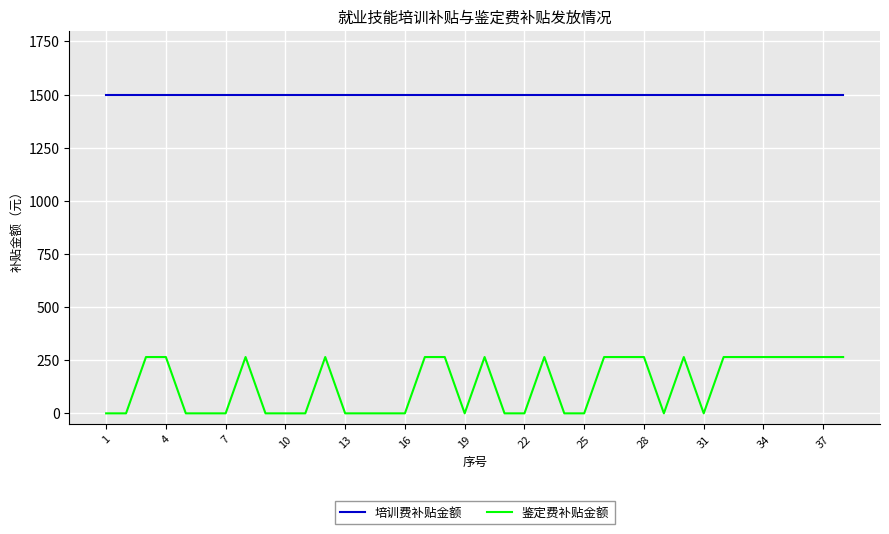

What is the difference between the maximum and minimum values in the 鉴定费补贴金额 series?

265